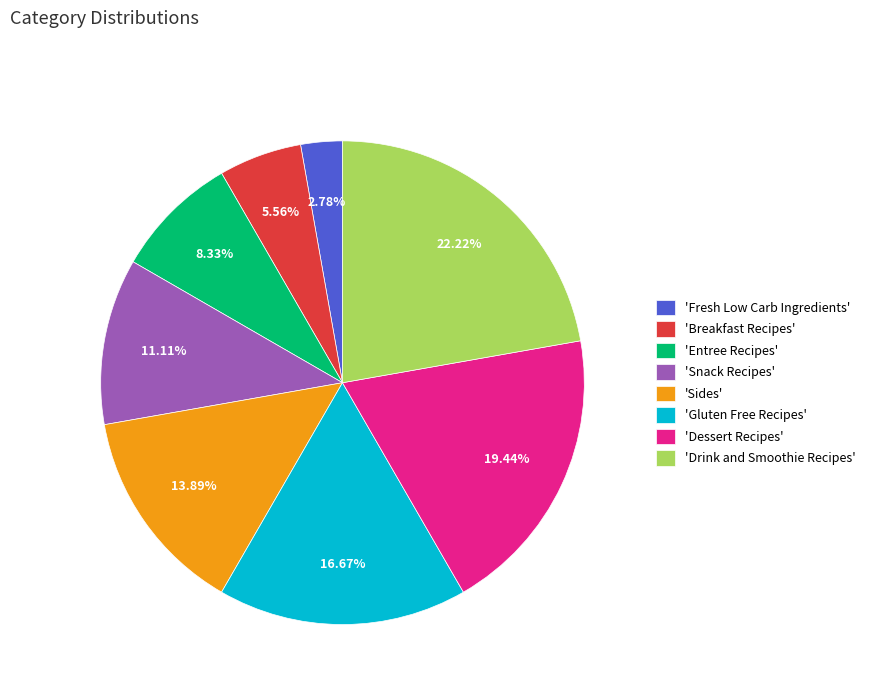

Rank the categories by value from lowest to highest.

'Fresh Low Carb Ingredients', 'Breakfast Recipes', 'Entree Recipes', 'Snack Recipes', 'Sides', 'Gluten Free Recipes', 'Dessert Recipes', 'Drink and Smoothie Recipes'